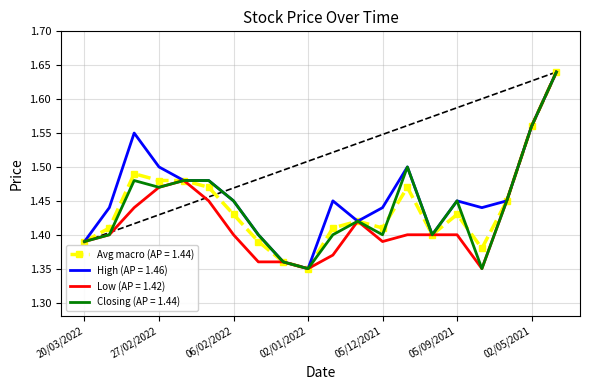

True or false: High has a value of 2.2 at 05/12/2021.

False